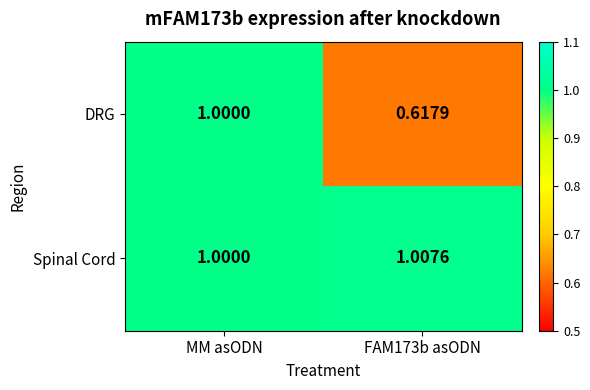

At which label does Spinal Cord reach its minimum?

MM asODN